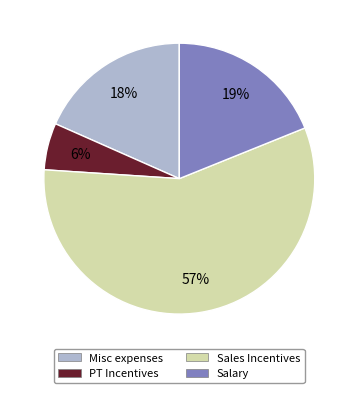

Which slice is the largest?

Sales Incentives